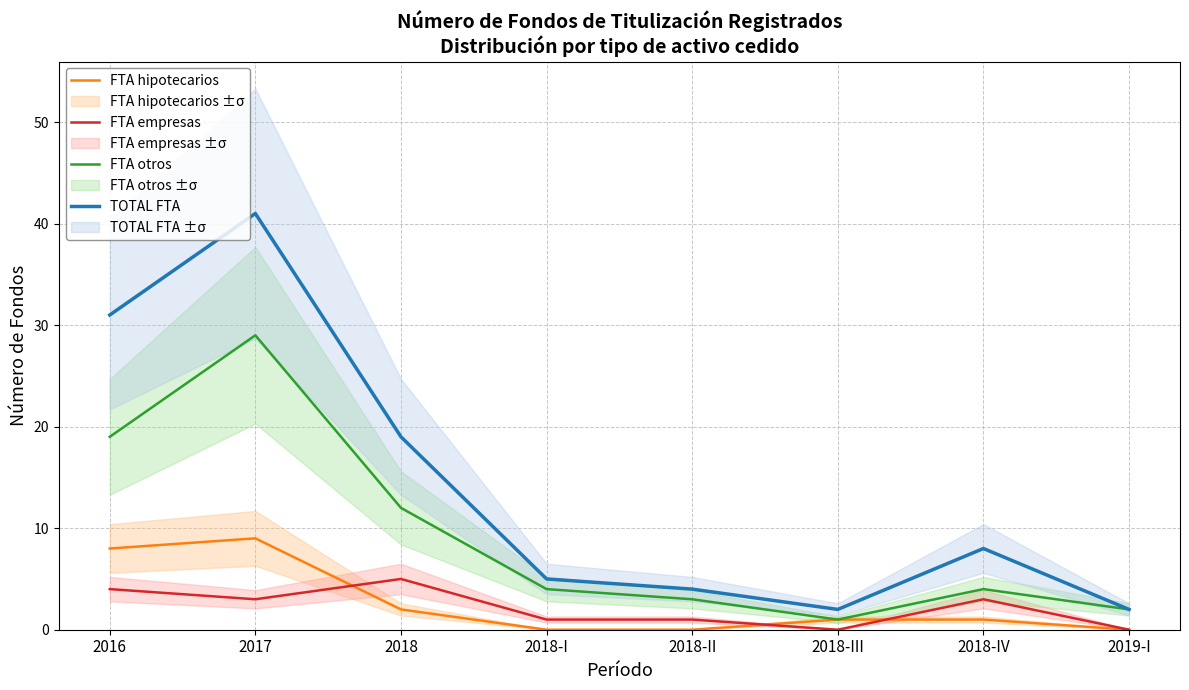

Is the value of TOTAL FTA at 2018-IV greater than the value of FTA hipotecarios at 2018-IV?

Yes